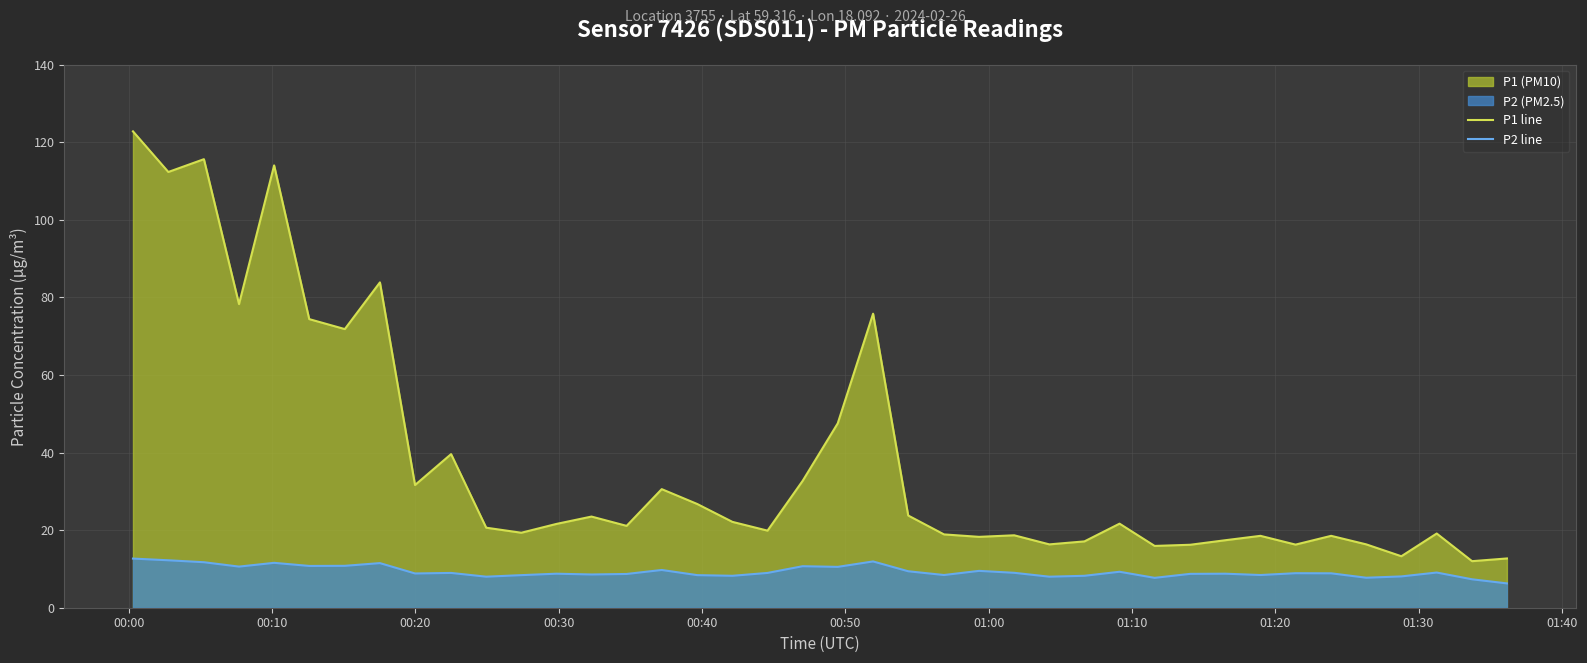

Which series has the largest range (max minus min)?

P1 line